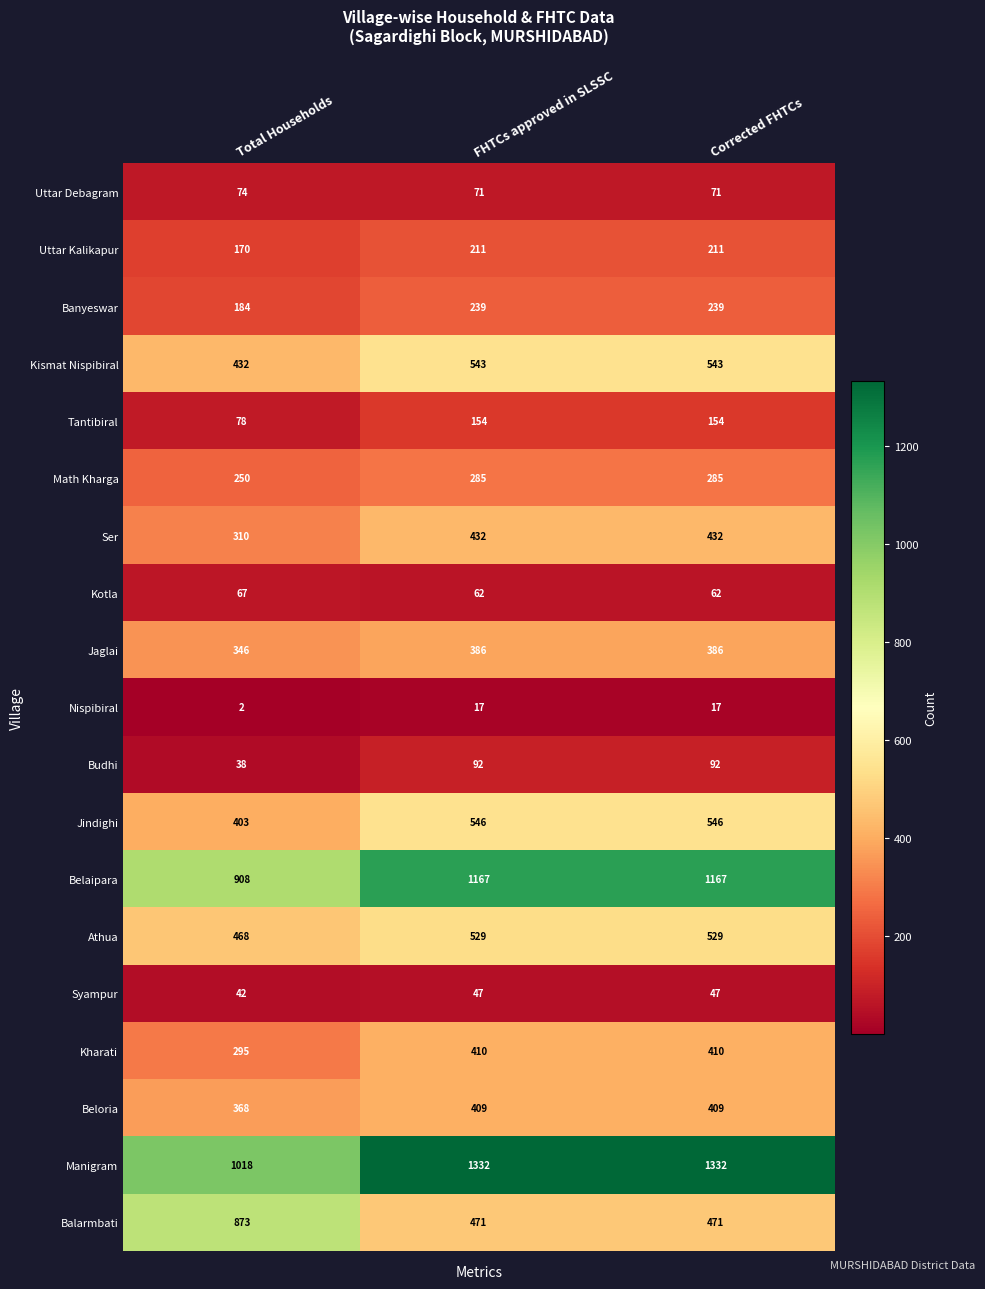

What is the difference between the Budhi values at Total Households and FHTCs approved in SLSSC?

54